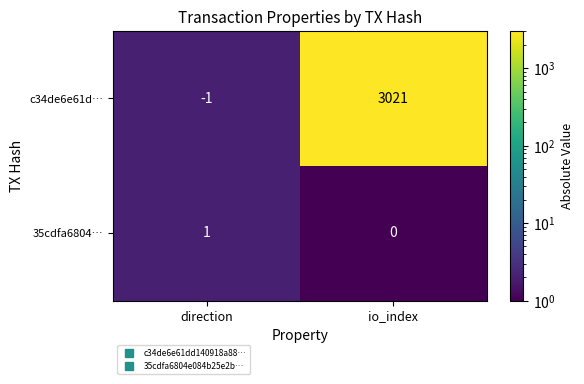

What is the sum of all c34de6e61d… values?

3020